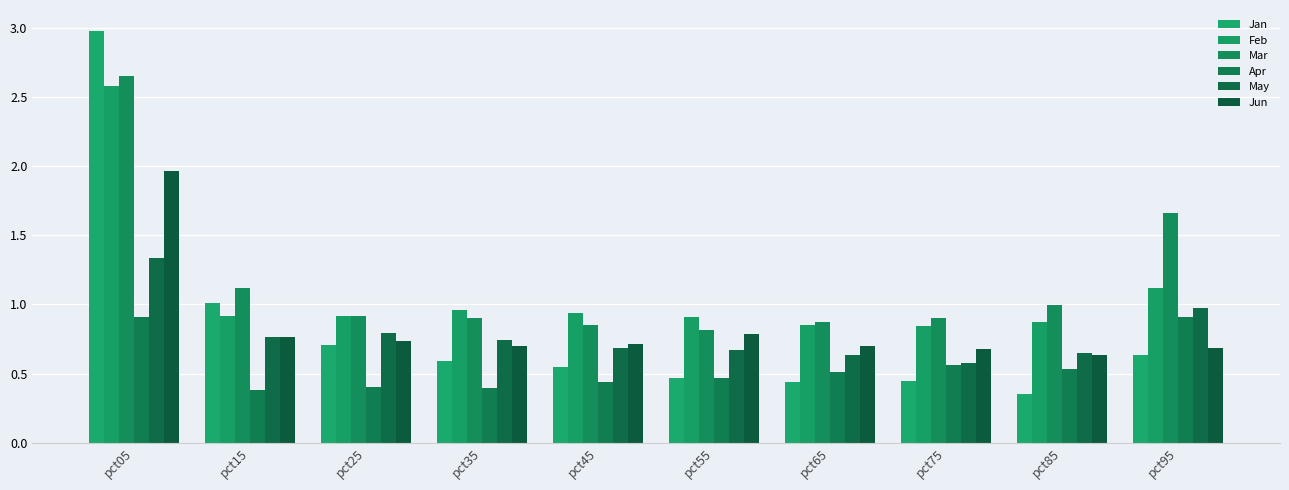

At which category is the sum across all series the highest?

pct05